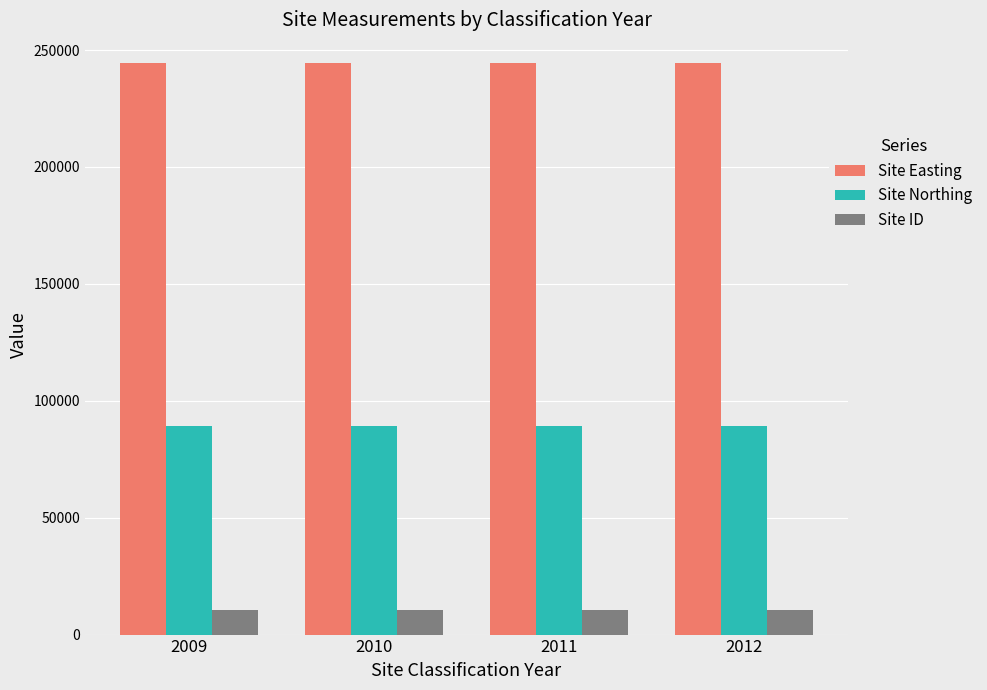

Count the number of data series in this chart.

3